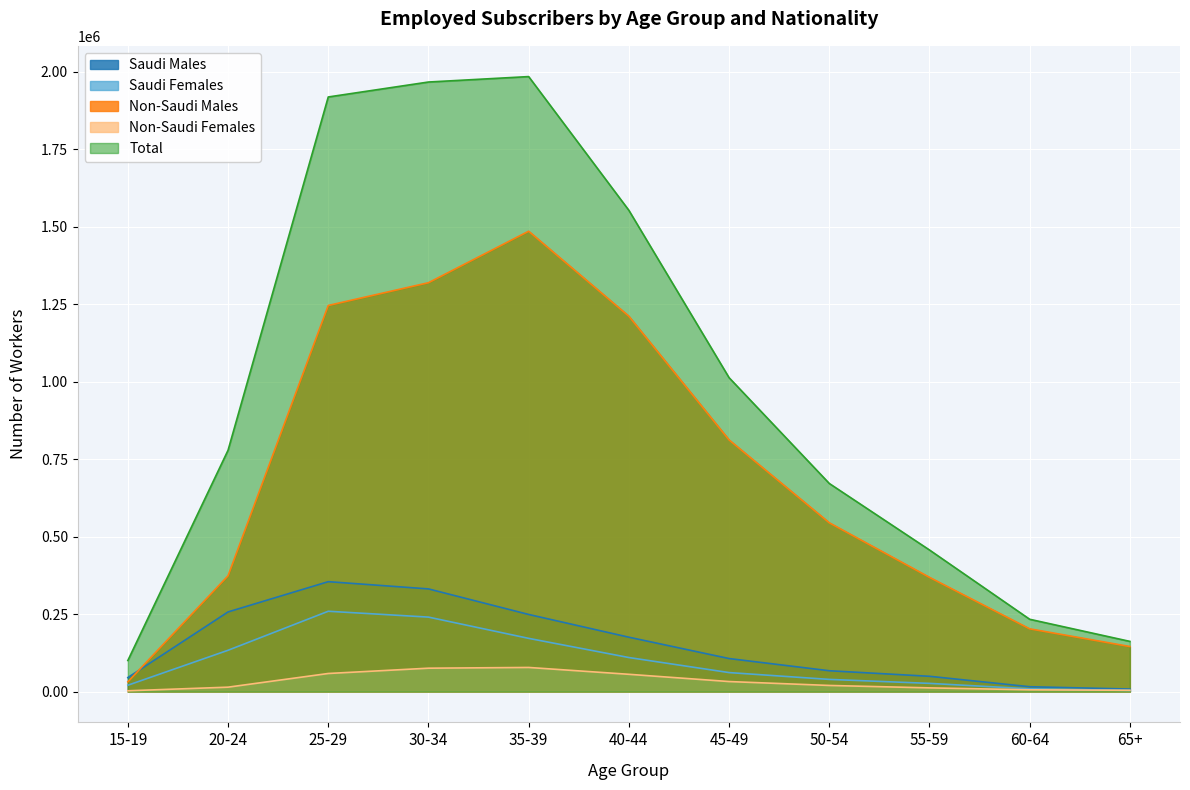

What is the value of the Saudi Males point at the 8th from the left?

67406